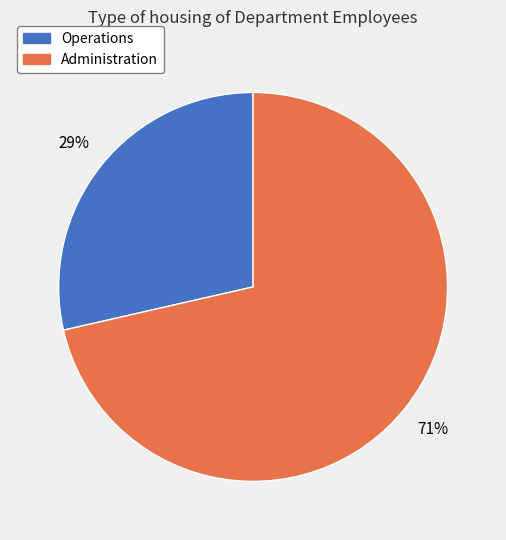

Approximately how many times larger is the value at Operations compared to Administration?

0.4